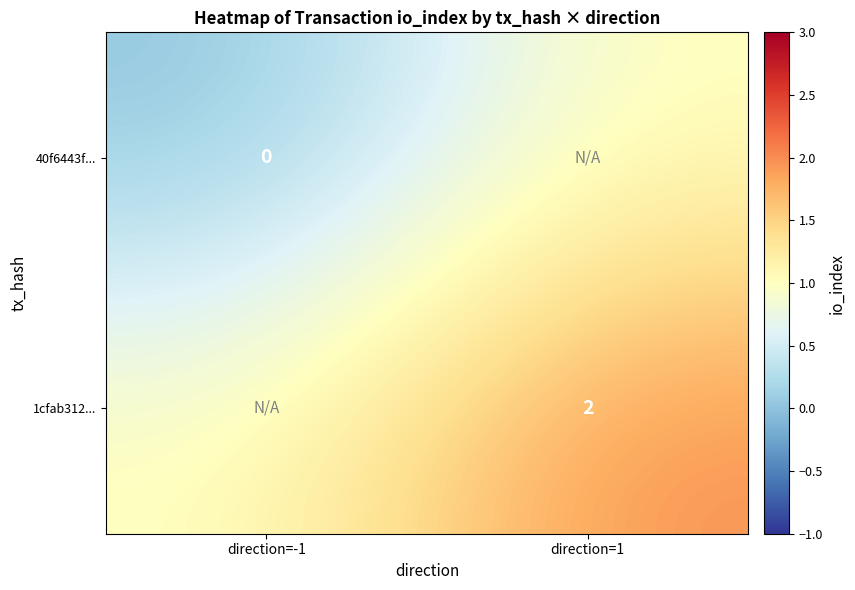

Is it true that 1cfab312... equals 3 at direction=1?

False